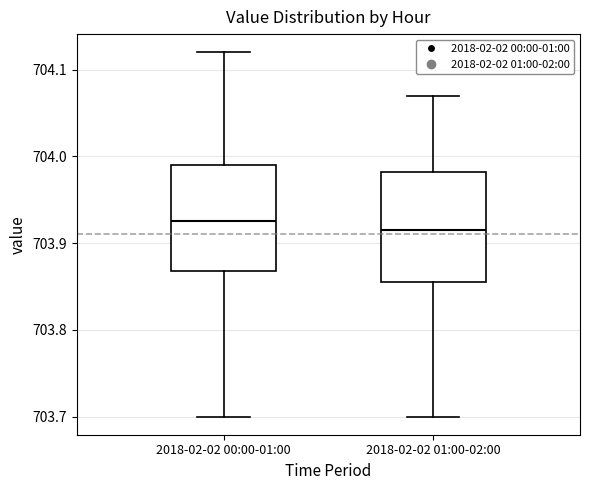

Reading left to right, read every box against the y-axis: the position of its median line, the range the box covers, and the ends of its whiskers. The values are not printed on the chart, so give them approximately, as read against the axis.

2018-02-02 00:00-01:00: median 703.93, box 703.87 to 703.99, whiskers 703.70 to 704.12
2018-02-02 01:00-02:00: median 703.92, box 703.86 to 703.98, whiskers 703.70 to 704.07